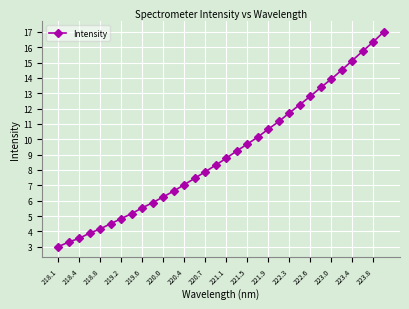

What is the value of the 28th point from the left?

14.5